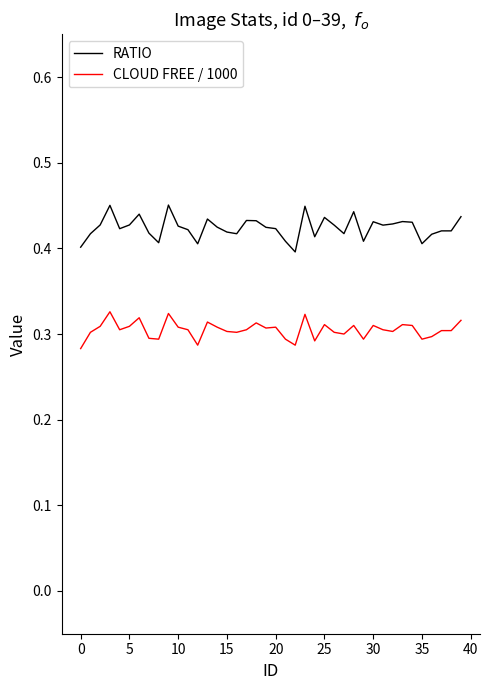

True or false: CLOUD FREE / 1000 and RATIO cross at least once.

False